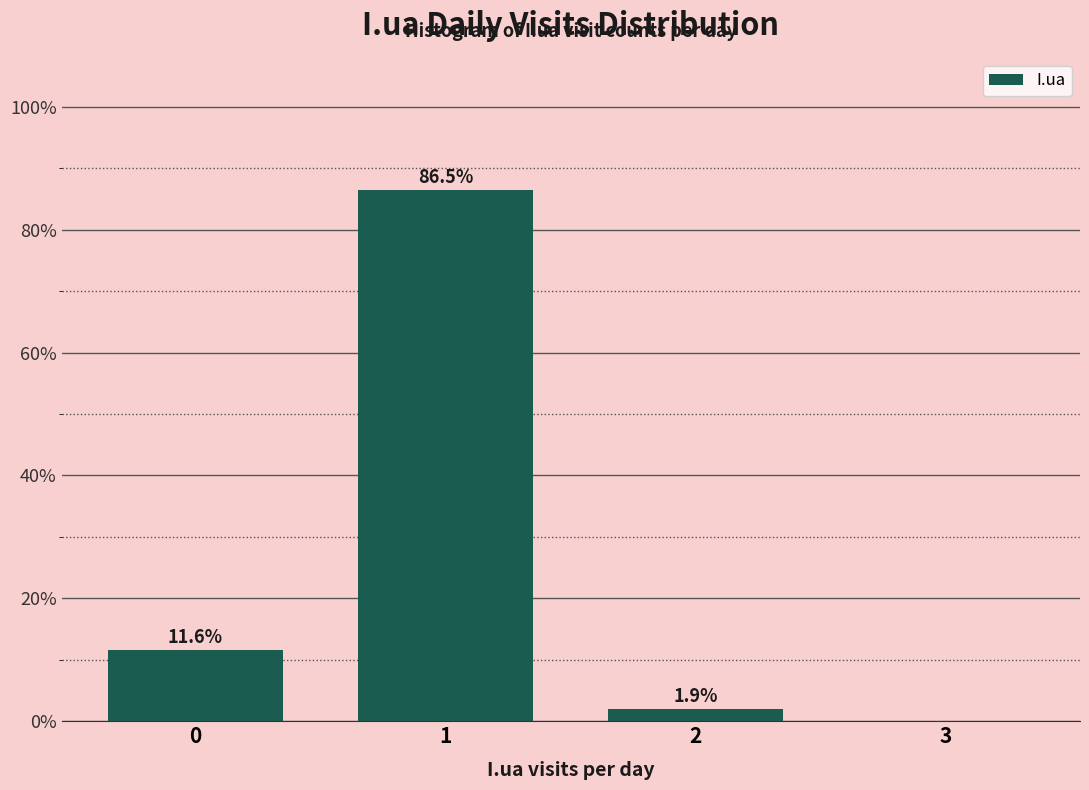

Over which range of the x-axis is the bar tallest?

0.5 to 1.5